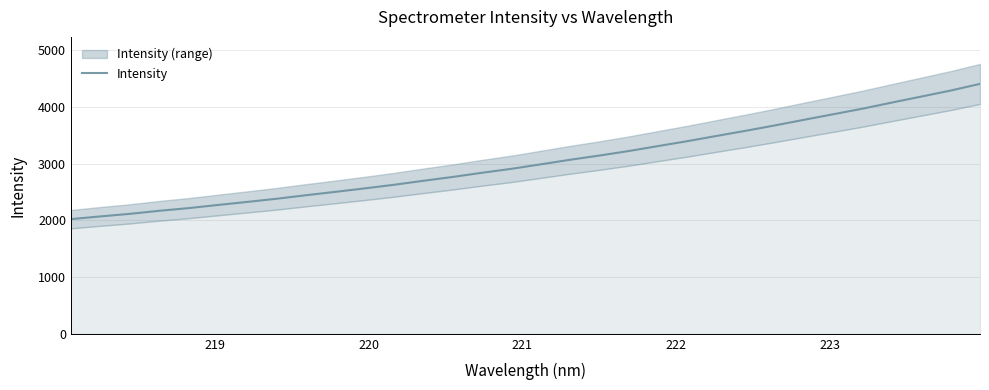

What is the lowest value of the Intensity series?

2020.1